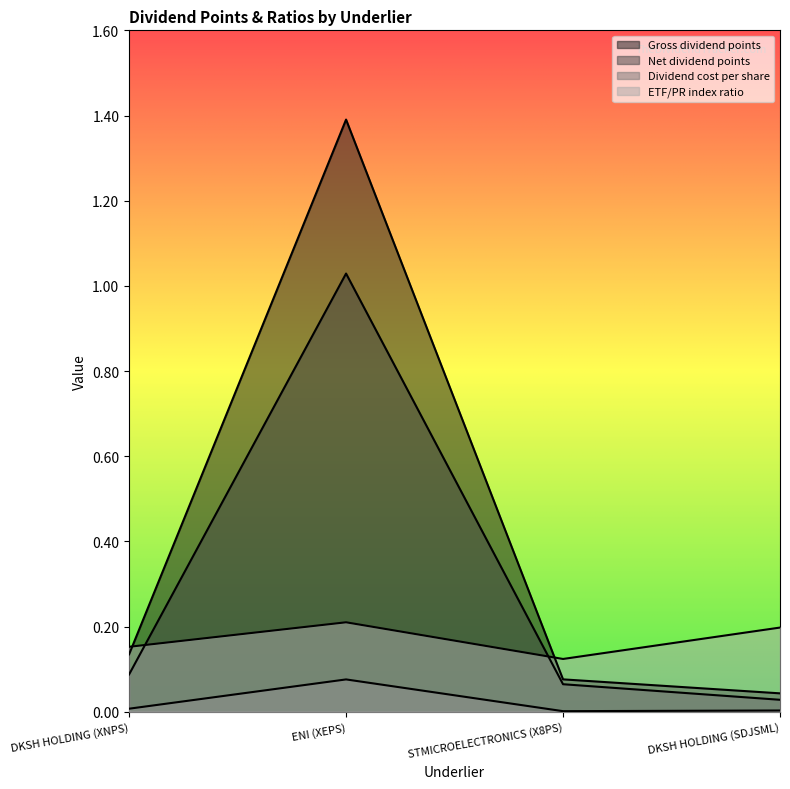

What is the average value of the Net dividend points series?

0.3